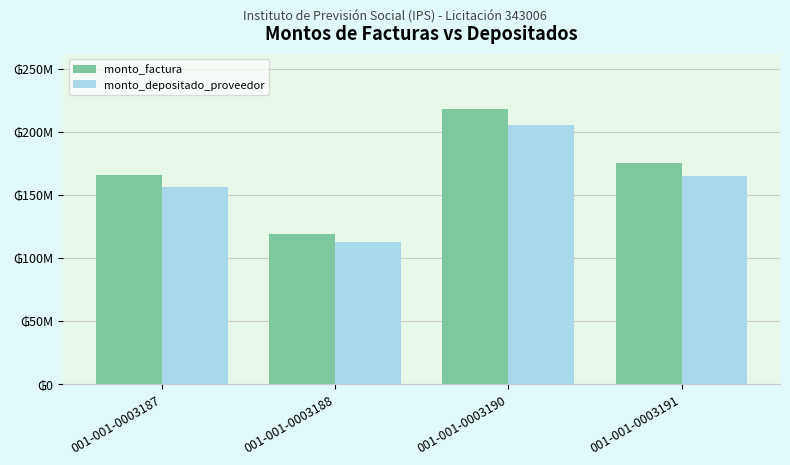

Are the bars horizontal?

No